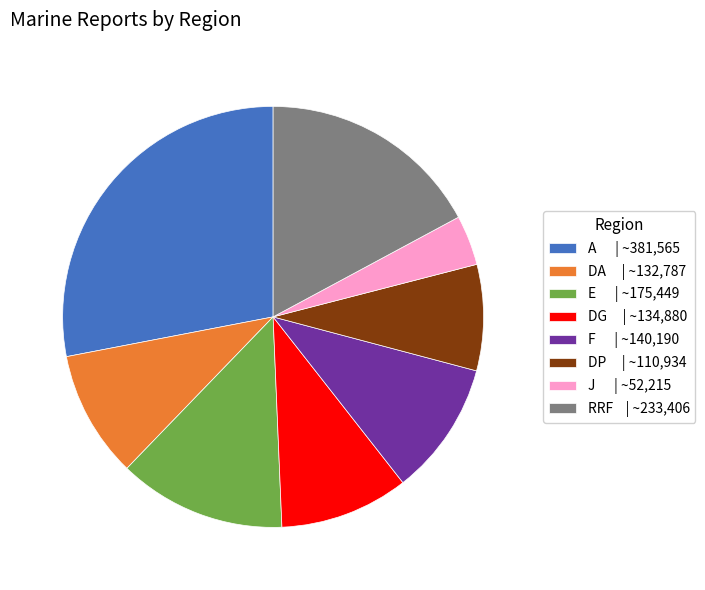

Between A | ~381,565 and RRF | ~233,406, which is larger?

A | ~381,565